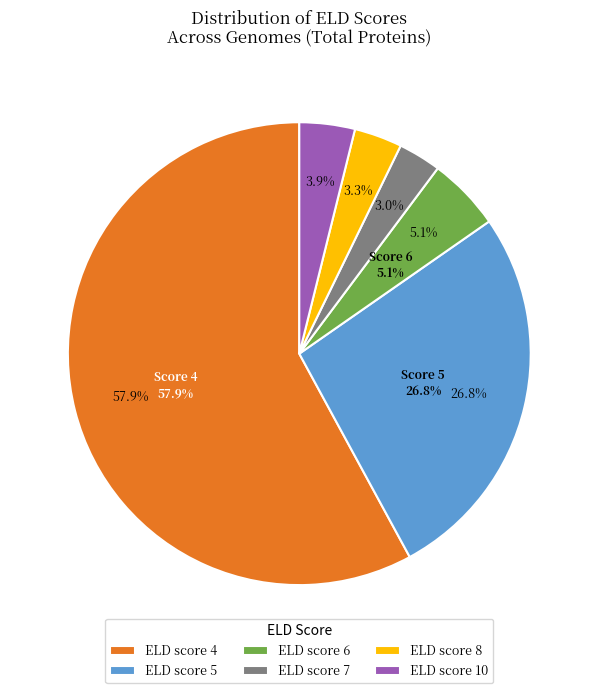

Rank the categories by value from highest to lowest.

ELD score 4, ELD score 5, ELD score 6, ELD score 10, ELD score 8, ELD score 7